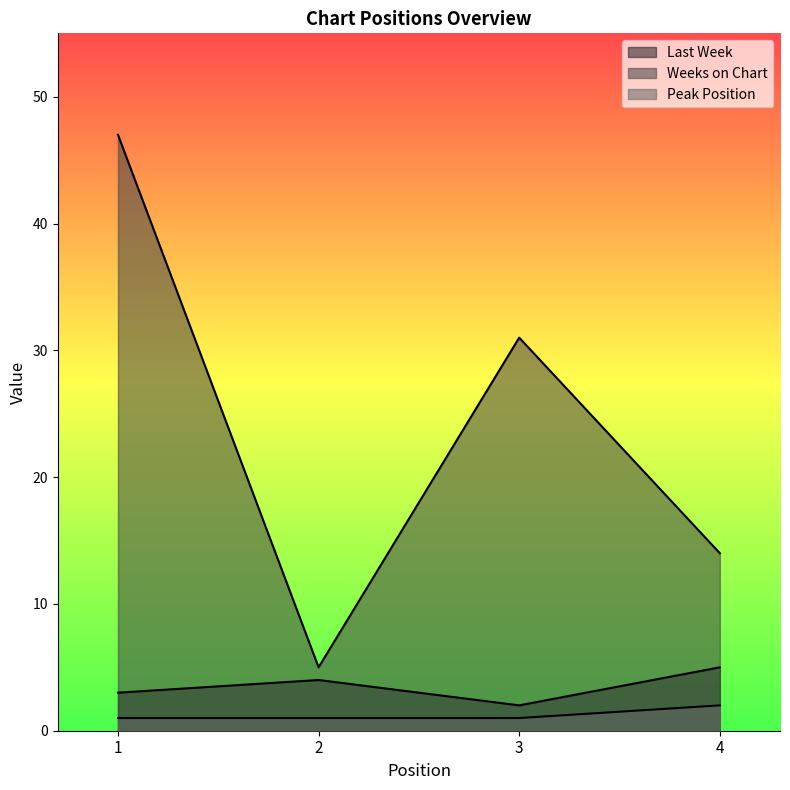

How many categories are shown in the chart?

4